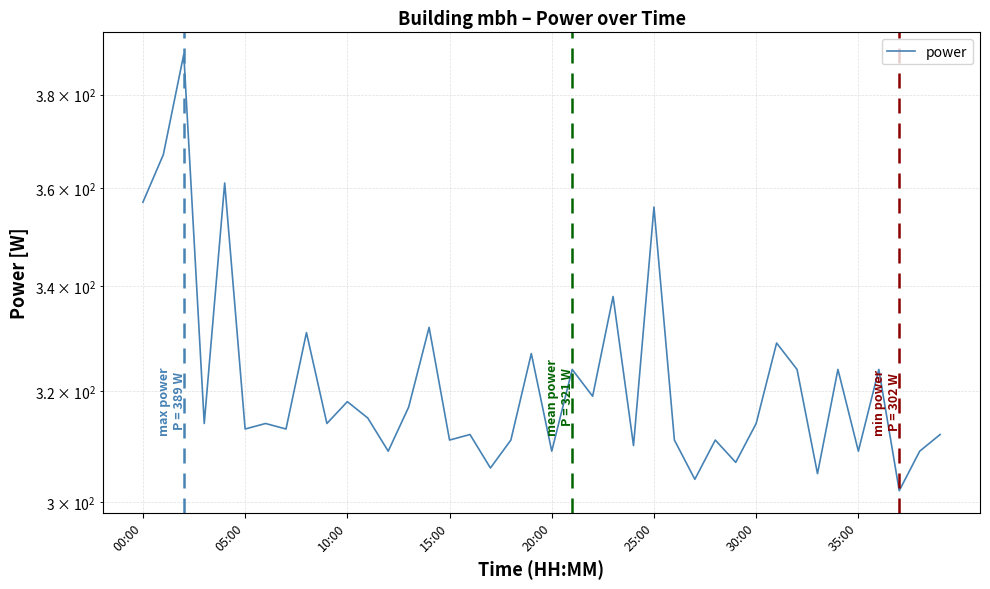

What is the difference between the values at 31 and 9?

15